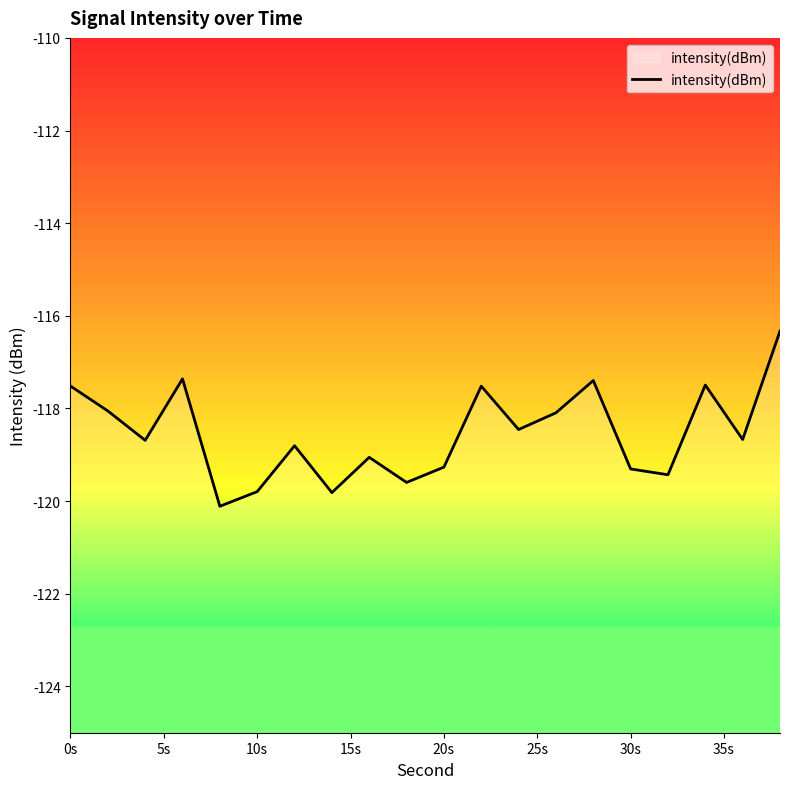

Reading left to right, what are all the values shown in this chart?

-117.5	-118.1	-118.7	-117.4	-120.1	-119.8	-118.8	-119.8	-119.1	-119.6	-119.3	-117.5	-118.5	-118.1	-117.4	-119.3	-119.4	-117.5	-118.7	-116.3